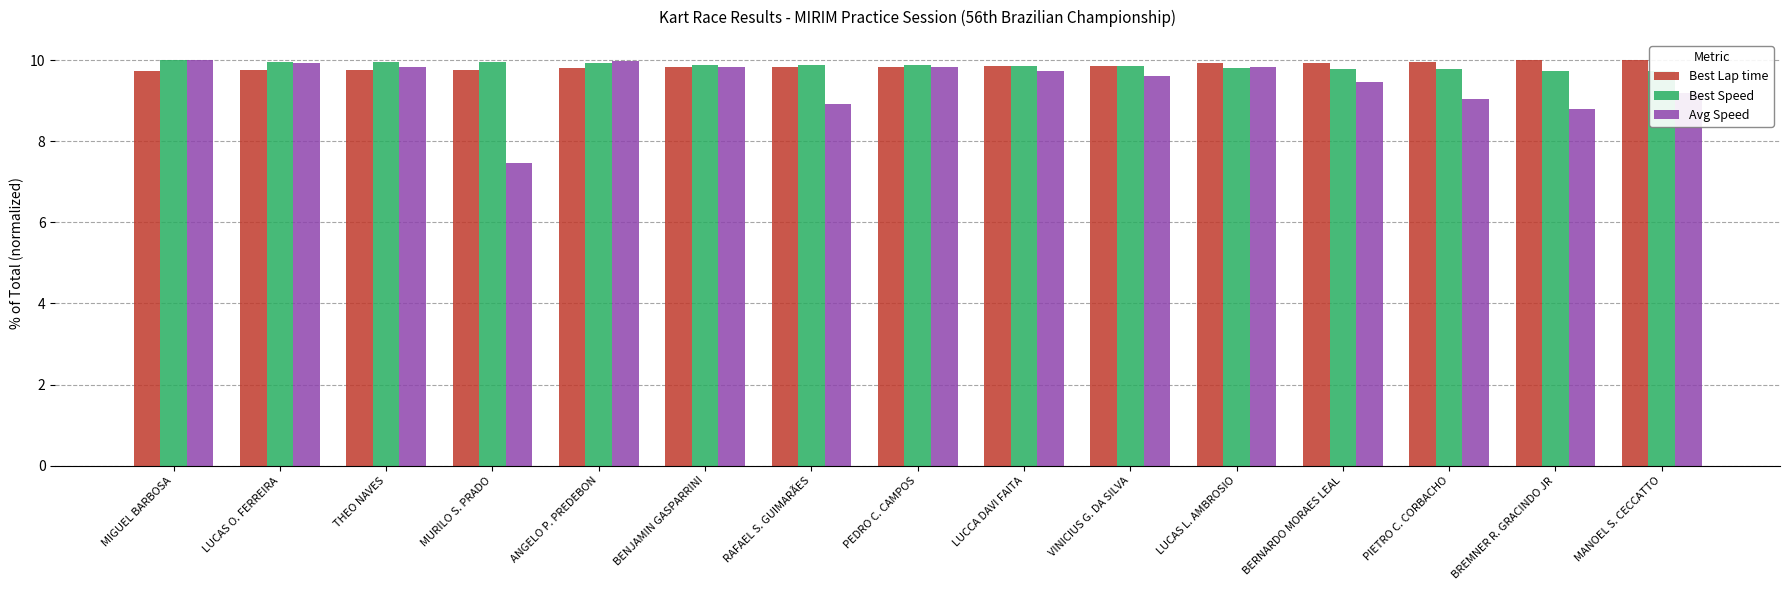

Is the value of Best Speed at PIETRO C. CORBACHO greater than the value of Avg Speed at BENJAMIN GASPARRINI?

No